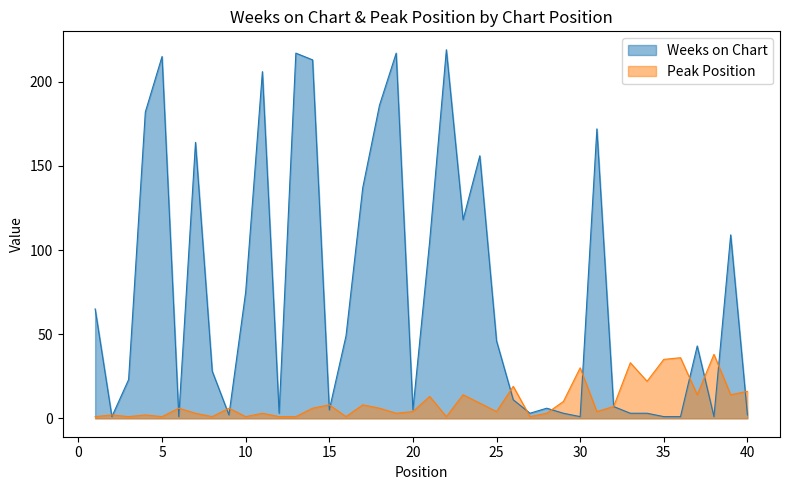

True or false: Weeks on Chart has a value of 164 at 7.

True